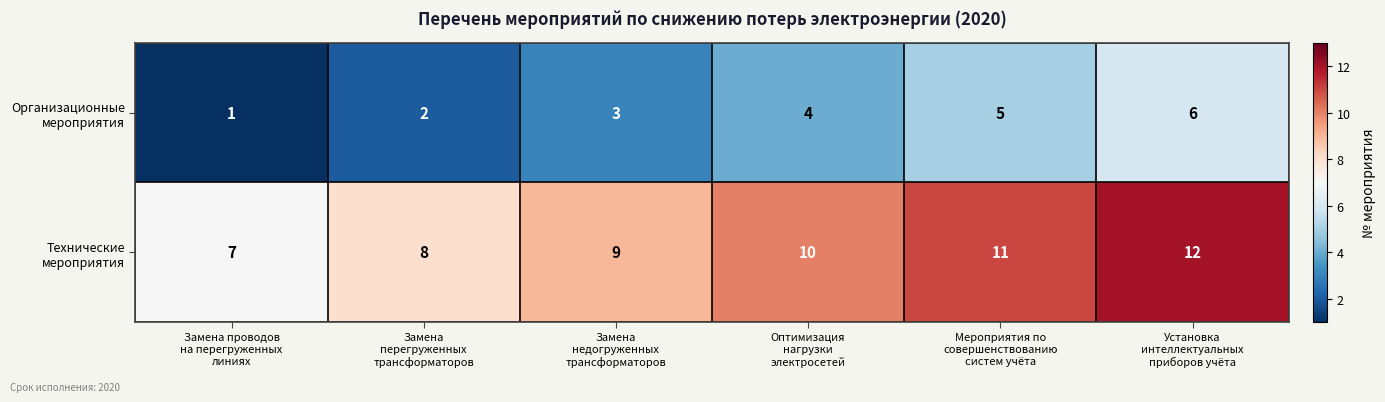

What is the maximum value shown in the chart?

12